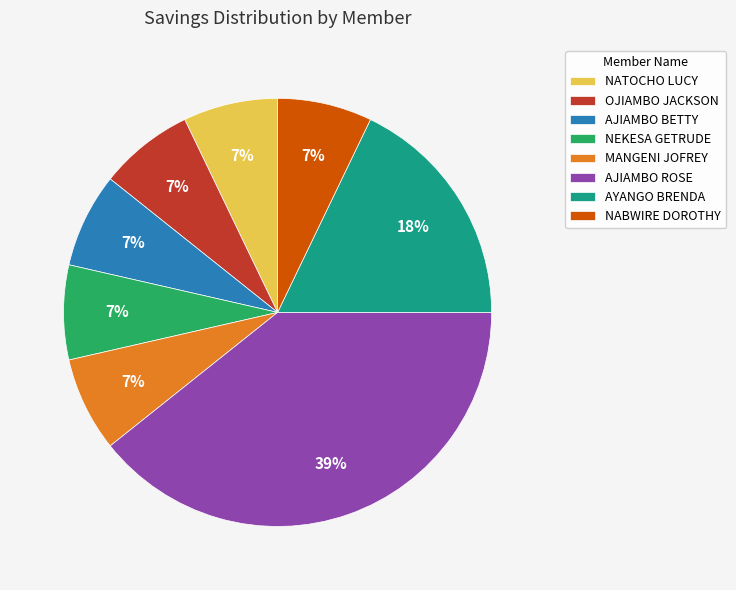

Is NABWIRE DOROTHY the majority of the pie?

No